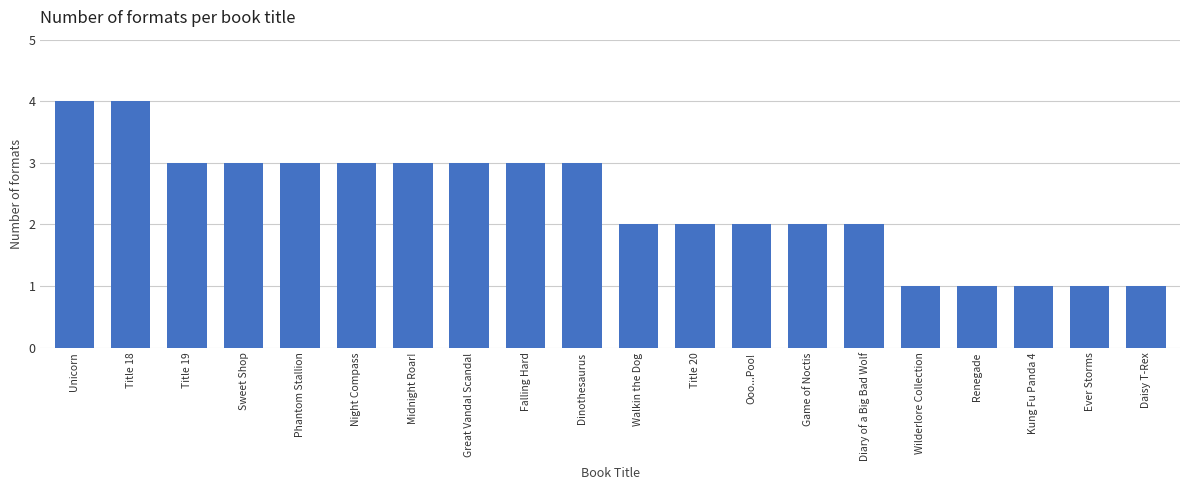

What is the greatest value displayed?

4